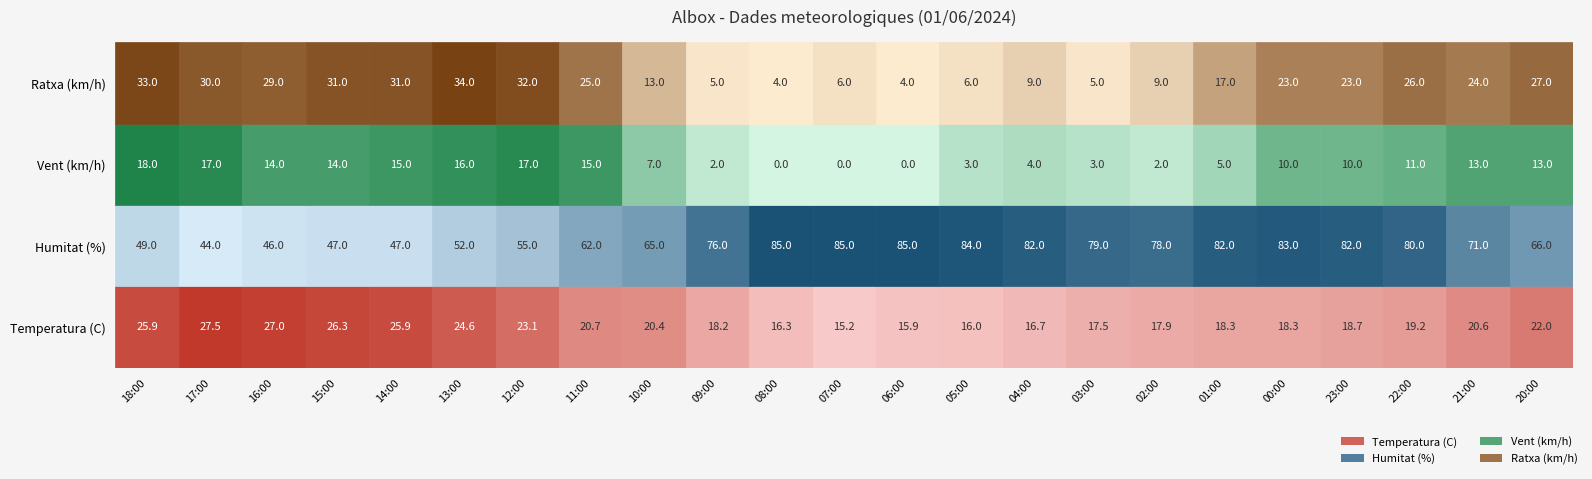

At which label is Humitat closest to 64?

10:00